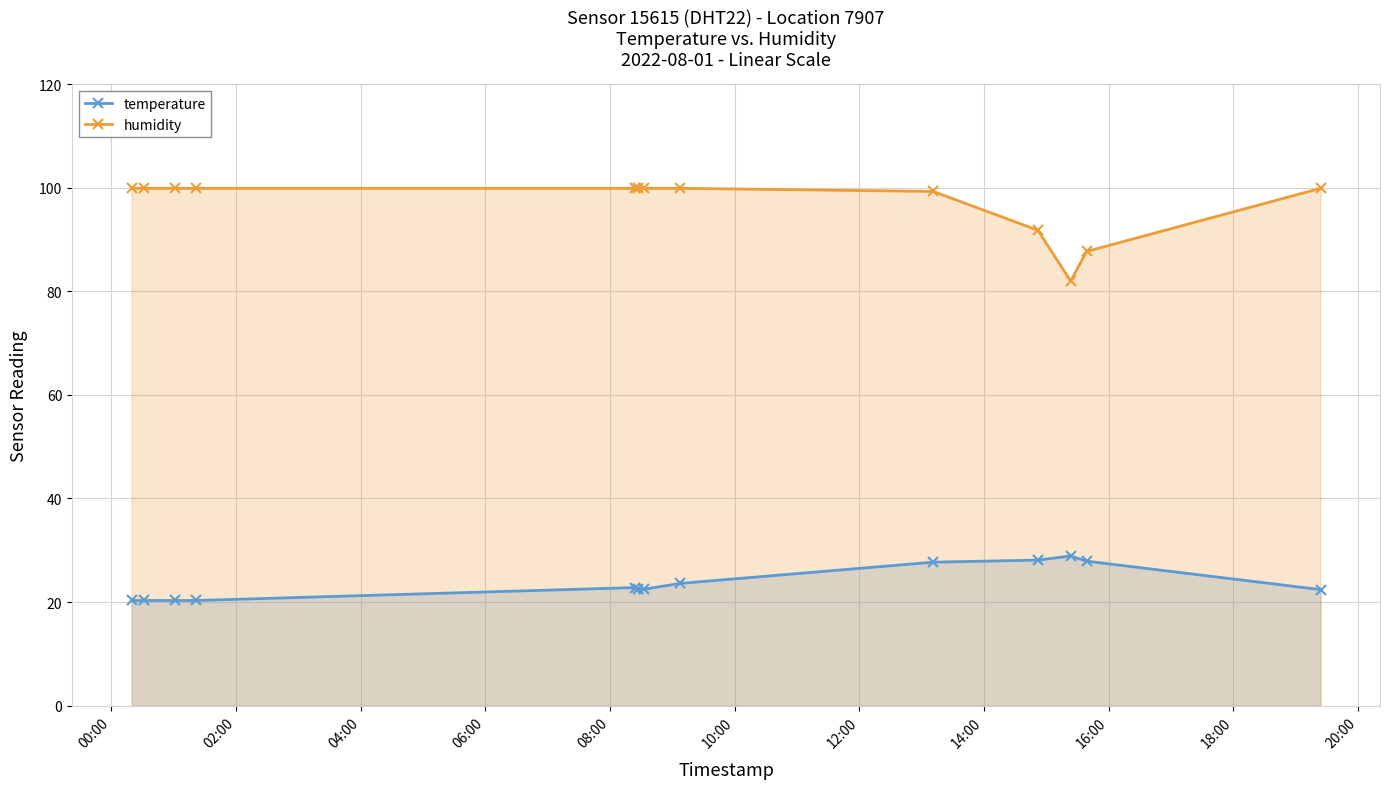

What is the value of the humidity point at the 10th from the left?

91.8